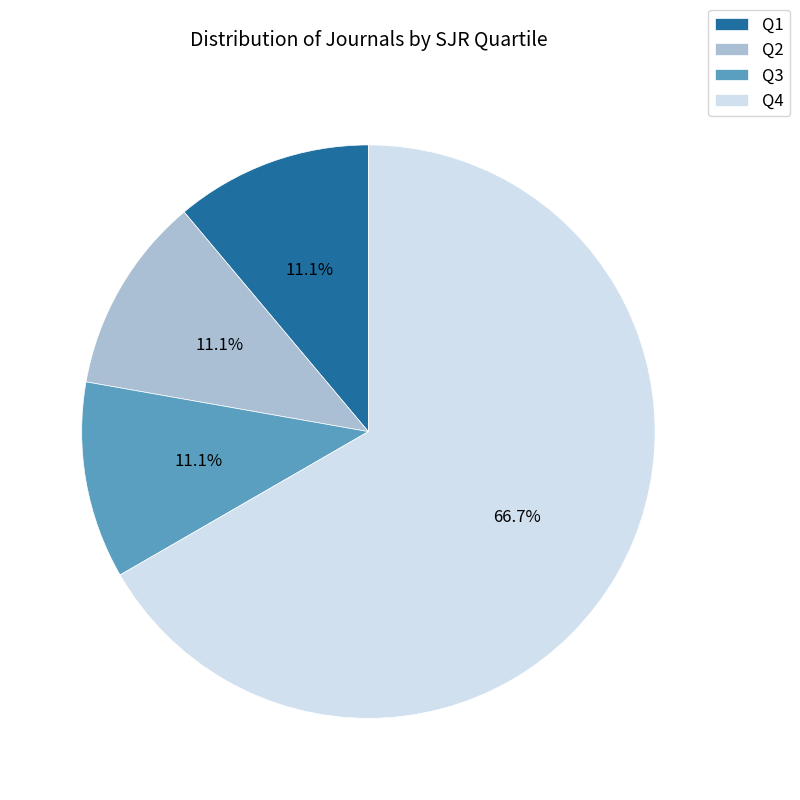

How much of the chart is everything except Q3?

88.9%